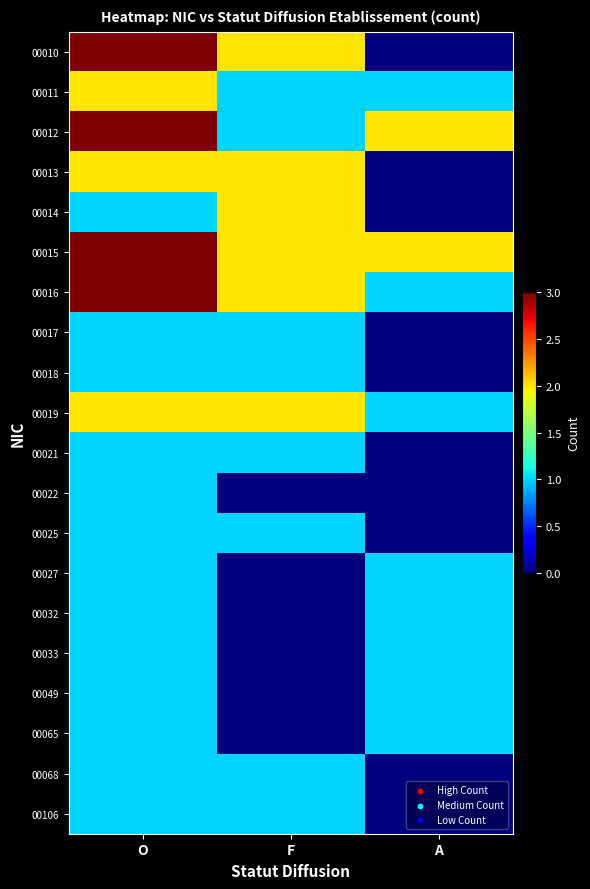

Reading left to right, list all the values displayed in this chart.

00010: O=3	F=2	A=0
00011: O=2	F=1	A=1
00012: O=3	F=1	A=2
00013: O=2	F=2	A=0
00014: O=1	F=2	A=0
00015: O=3	F=2	A=2
00016: O=3	F=2	A=1
00017: O=1	F=1	A=0
00018: O=1	F=1	A=0
00019: O=2	F=2	A=1
00021: O=1	F=1	A=0
00022: O=1	F=0	A=0
00025: O=1	F=1	A=0
00027: O=1	F=0	A=1
00032: O=1	F=0	A=1
00033: O=1	F=0	A=1
00049: O=1	F=0	A=1
00065: O=1	F=0	A=1
00068: O=1	F=1	A=0
00106: O=1	F=1	A=0